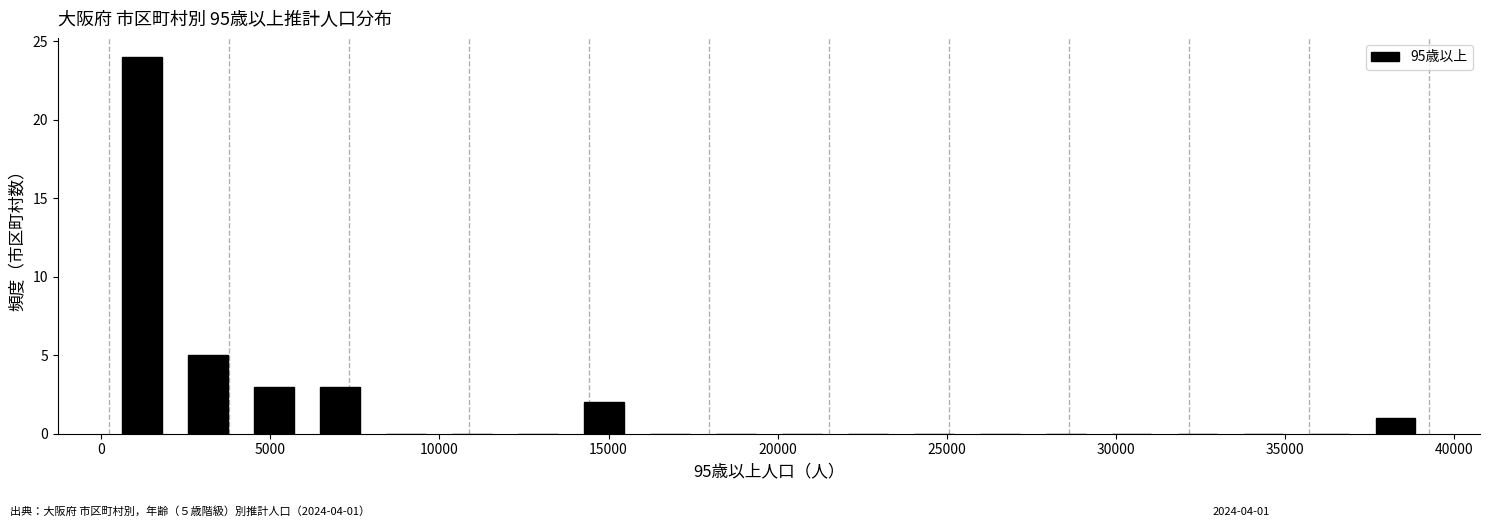

Read against the x-axis, roughly where is the centre of the tallest bar?

1000